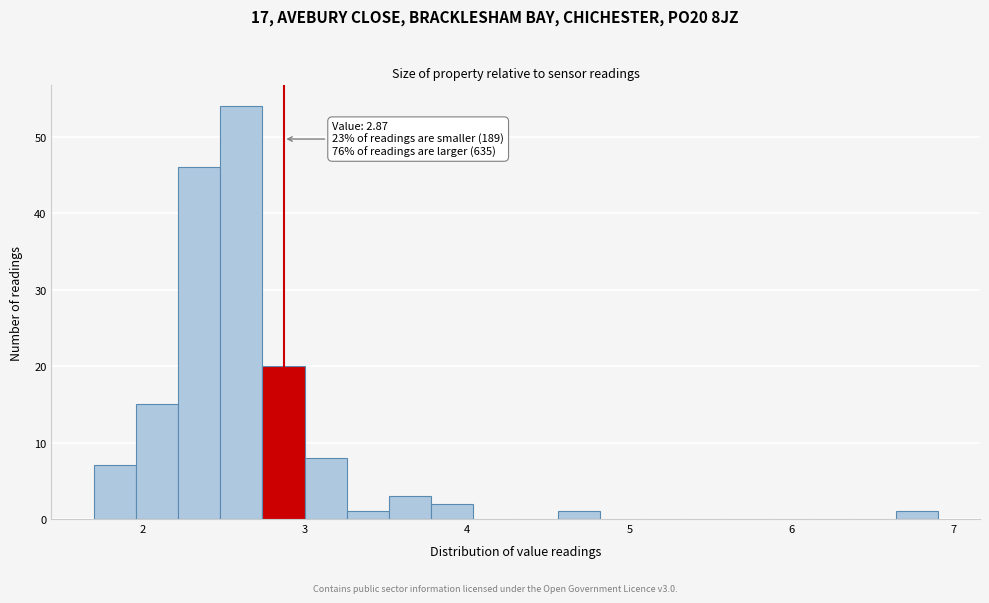

Read against the x-axis, roughly where is the centre of the tallest bar?

2.6